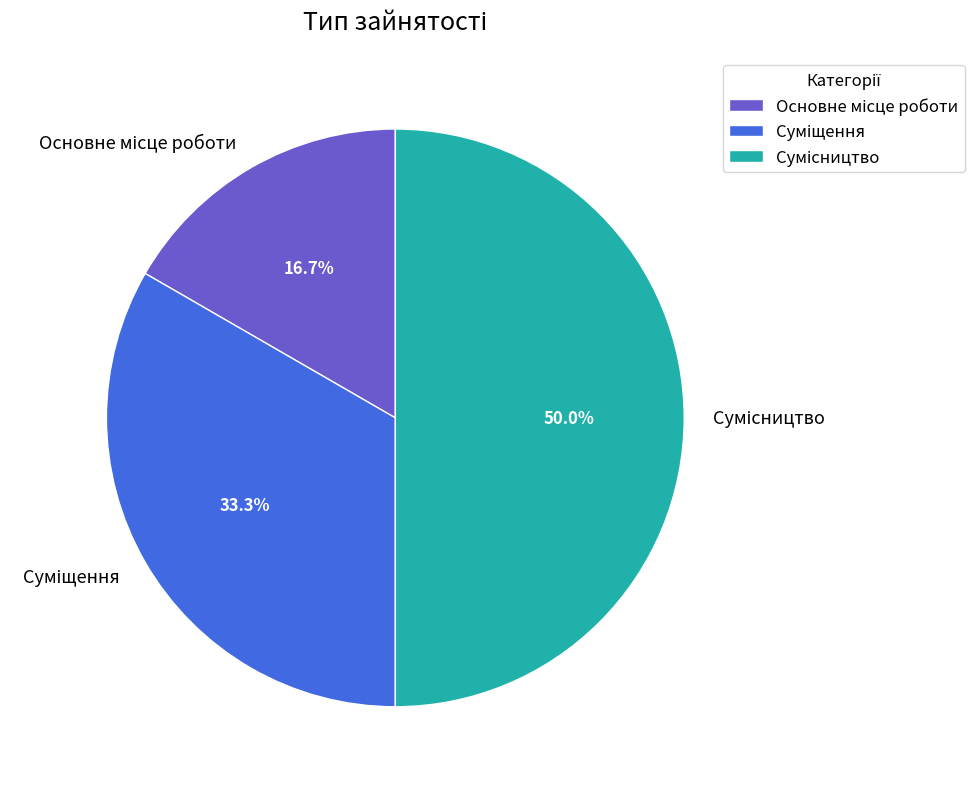

What is the ratio of the value at Основне місце роботи to the value at Суміщення?

0.5